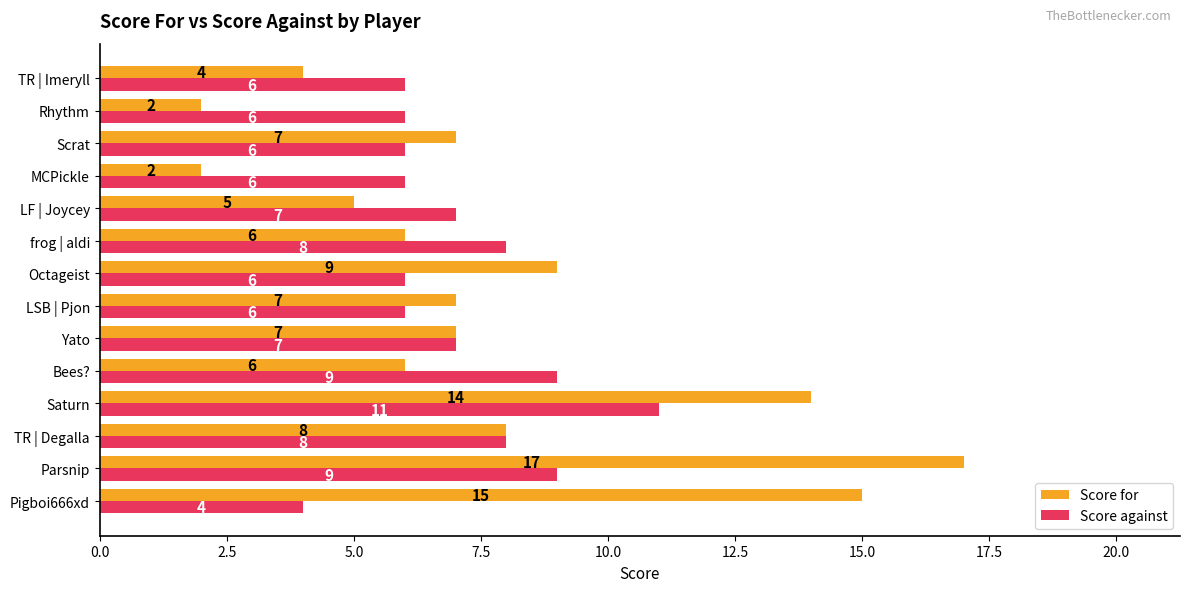

Count the Score against values in the range 6 to 8.

10